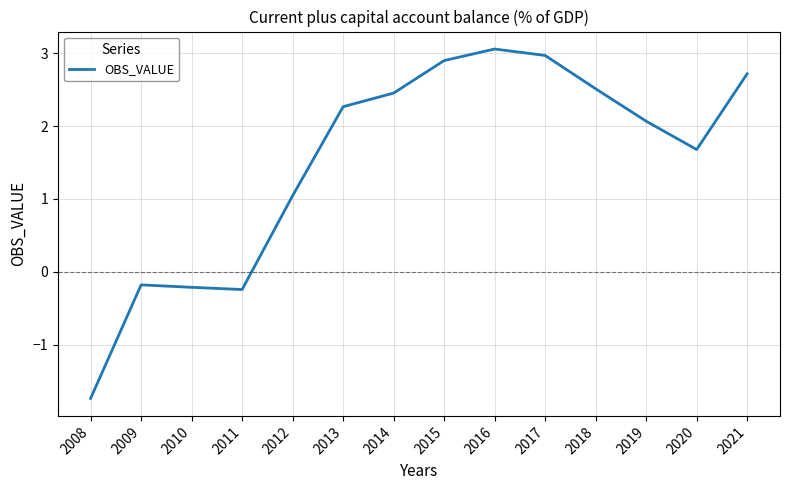

Which label corresponds to the smallest value in the chart?

2008